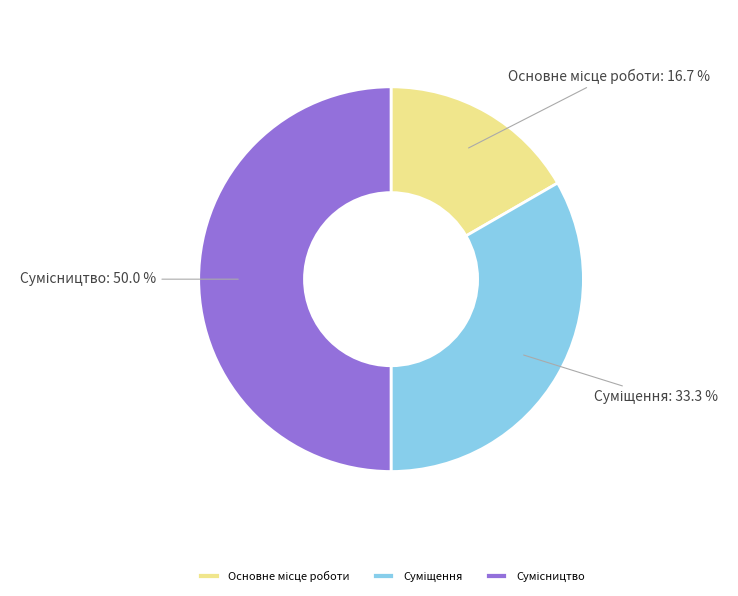

What is the total percentage of Сумісництво and Основне місце роботи?

66.7%